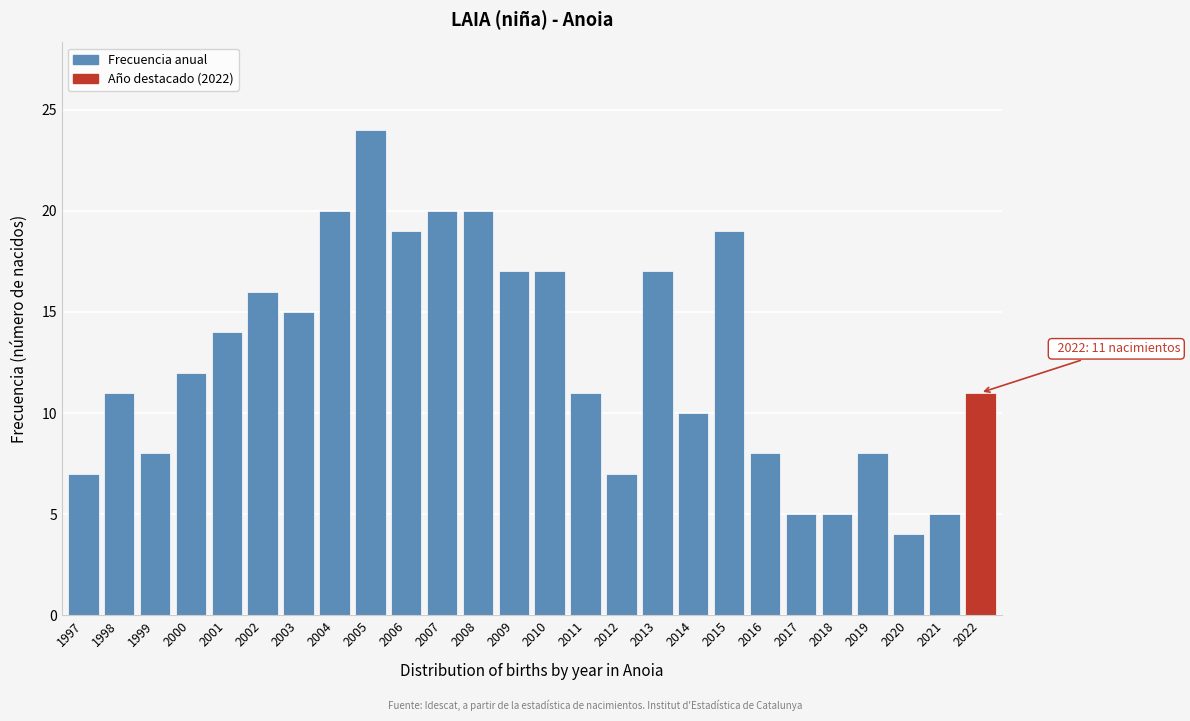

Reading right to left, transcribe all the data shown in this chart.

2022=11	2021=5	2020=4	2019=8	2018=5	2017=5	2016=8	2015=19	2014=10	2013=17	2012=7	2011=11	2010=17	2009=17	2008=20	2007=20	2006=19	2005=24	2004=20	2003=15	2002=16	2001=14	2000=12	1999=8	1998=11	1997=7